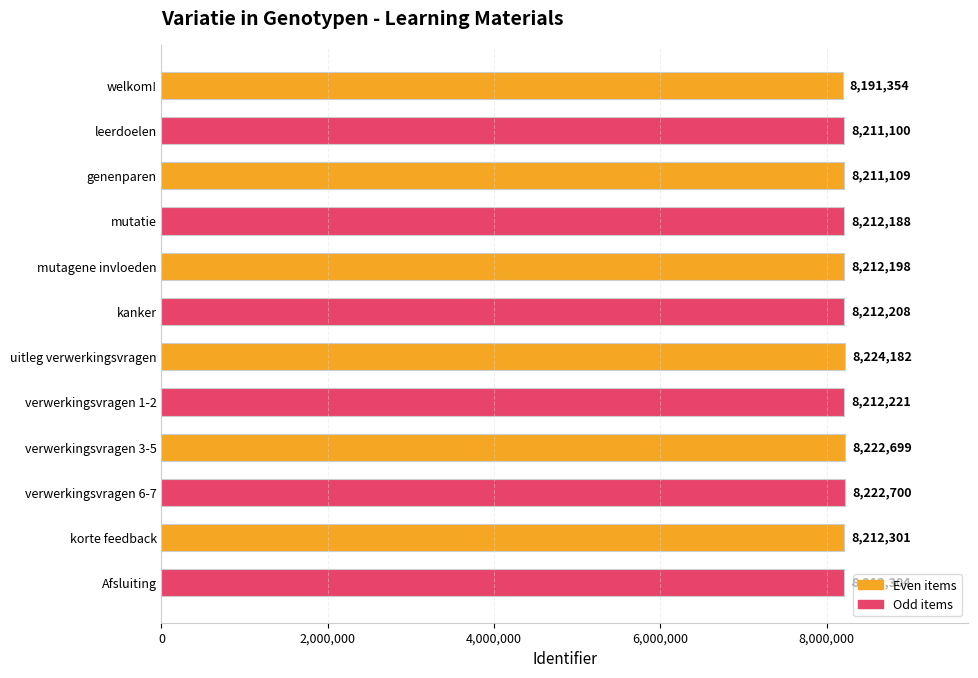

Rank the categories by value from lowest to highest.

welkom!, leerdoelen, genenparen, mutatie, mutagene invloeden, kanker, verwerkingsvragen 1-2, korte feedback, Afsluiting, verwerkingsvragen 3-5, verwerkingsvragen 6-7, uitleg verwerkingsvragen